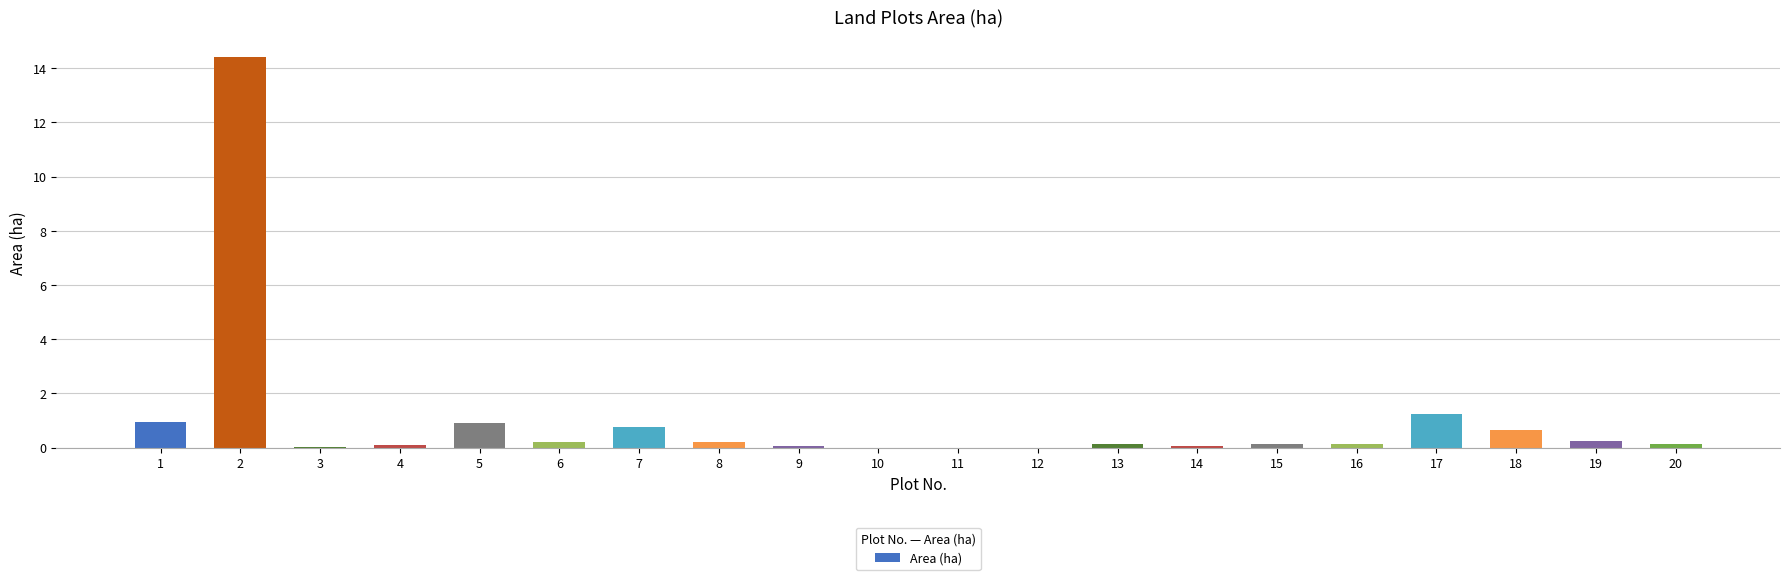

The chart shows a value of 0.3 at 17. True or false?

False